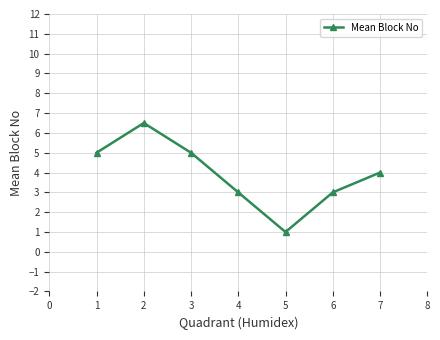

What is the sum of the values at 4 and 6?

6.0